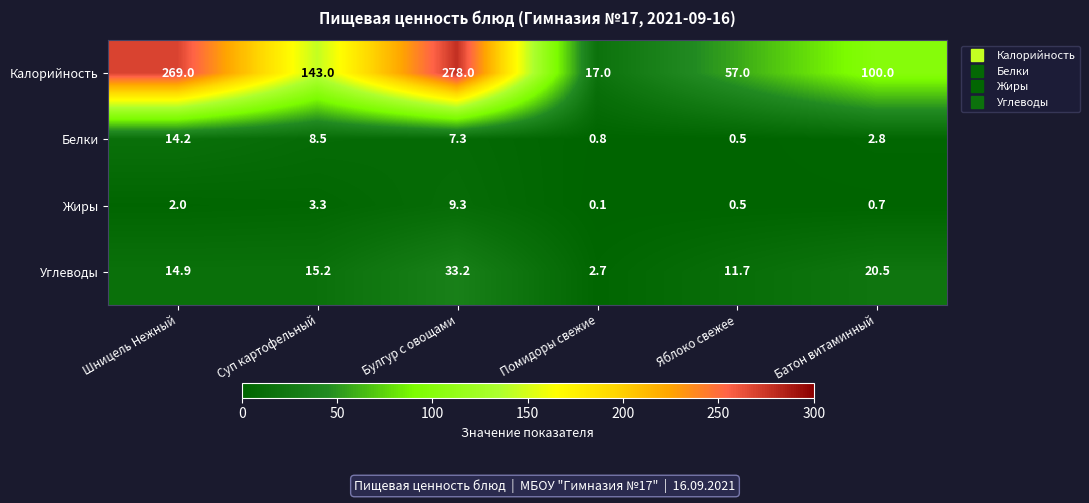

Reading right to left, what are all the values shown in this chart?

Калорийность: Батон витаминный=100.0	Яблоко свежее=57.0	Помидоры свежие=17.0	Булгур с овощами=278.0	Суп картофельный=143.0	Шницель Нежный=269.0
Белки: Батон витаминный=2.8	Яблоко свежее=0.5	Помидоры свежие=0.8	Булгур с овощами=7.3	Суп картофельный=8.5	Шницель Нежный=14.2
Жиры: Батон витаминный=0.7	Яблоко свежее=0.5	Помидоры свежие=0.1	Булгур с овощами=9.3	Суп картофельный=3.3	Шницель Нежный=2.0
Углеводы: Батон витаминный=20.5	Яблоко свежее=11.7	Помидоры свежие=2.7	Булгур с овощами=33.2	Суп картофельный=15.2	Шницель Нежный=14.9